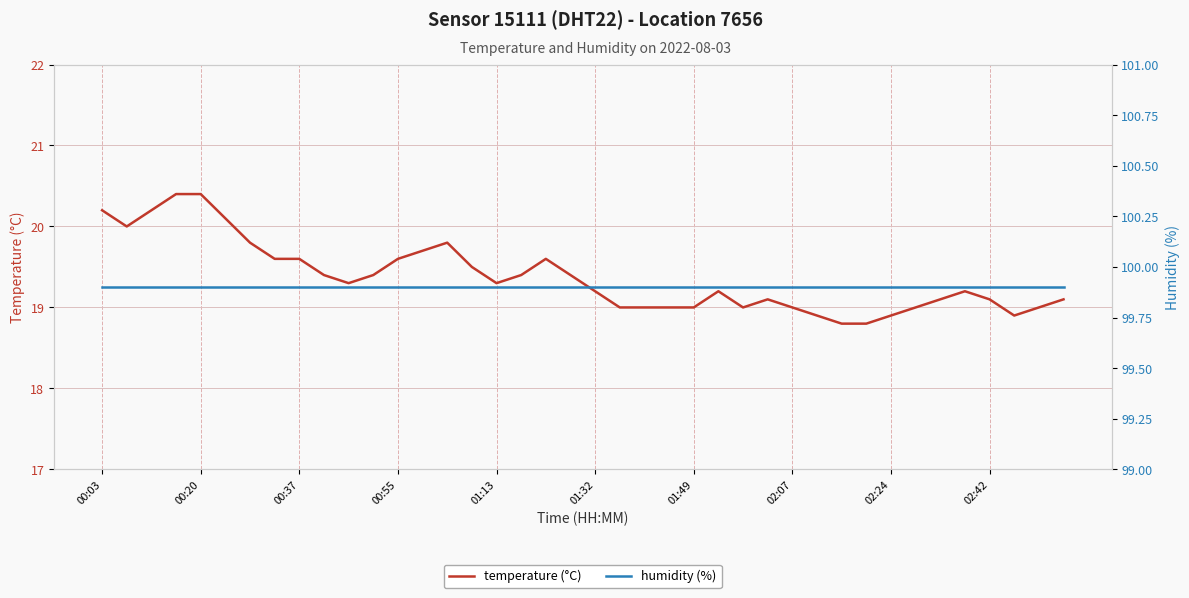

How many data points in temperature (°C) are less than 19?

5